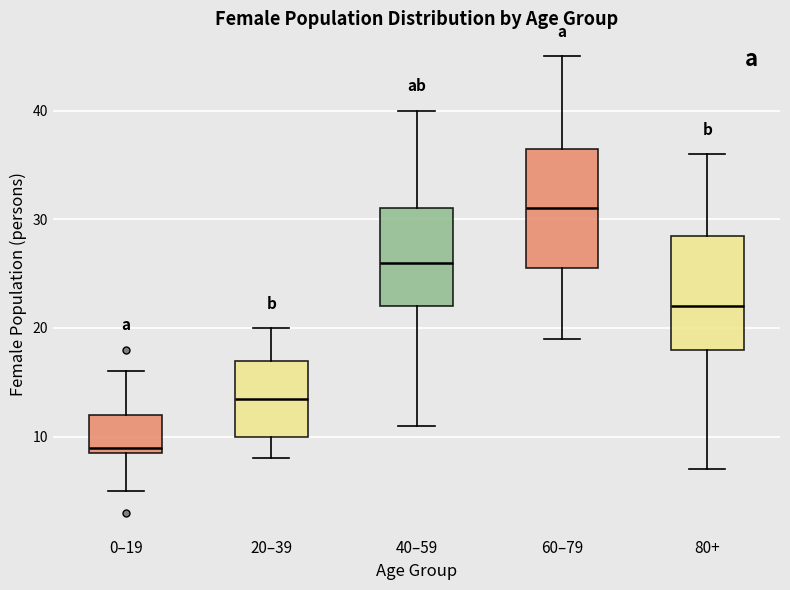

Which box's median line is the lowest?

0–19